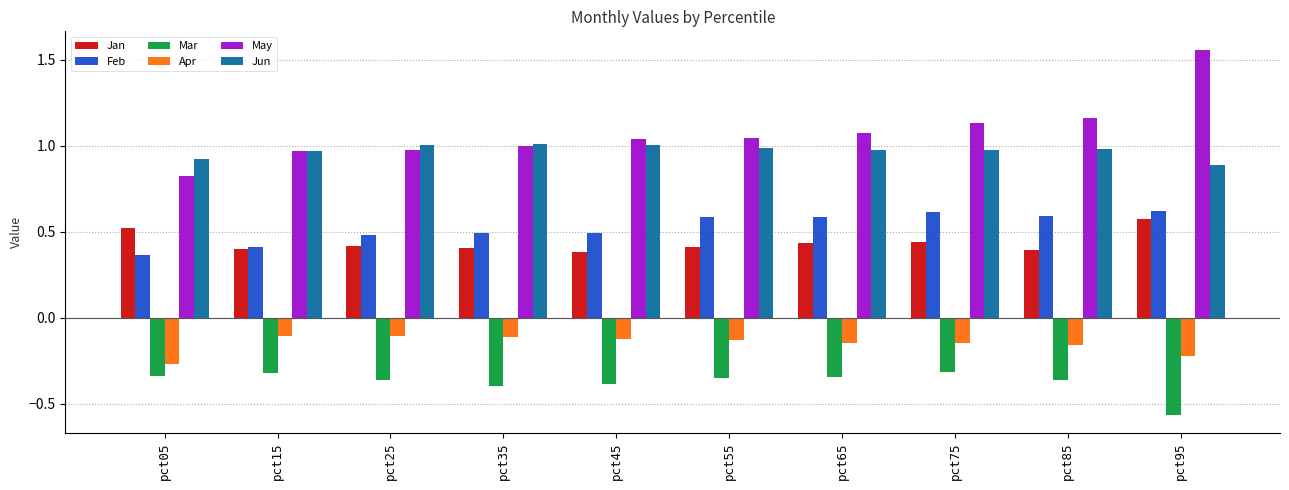

What is the difference between the Feb values at pct25 and pct95?

0.1